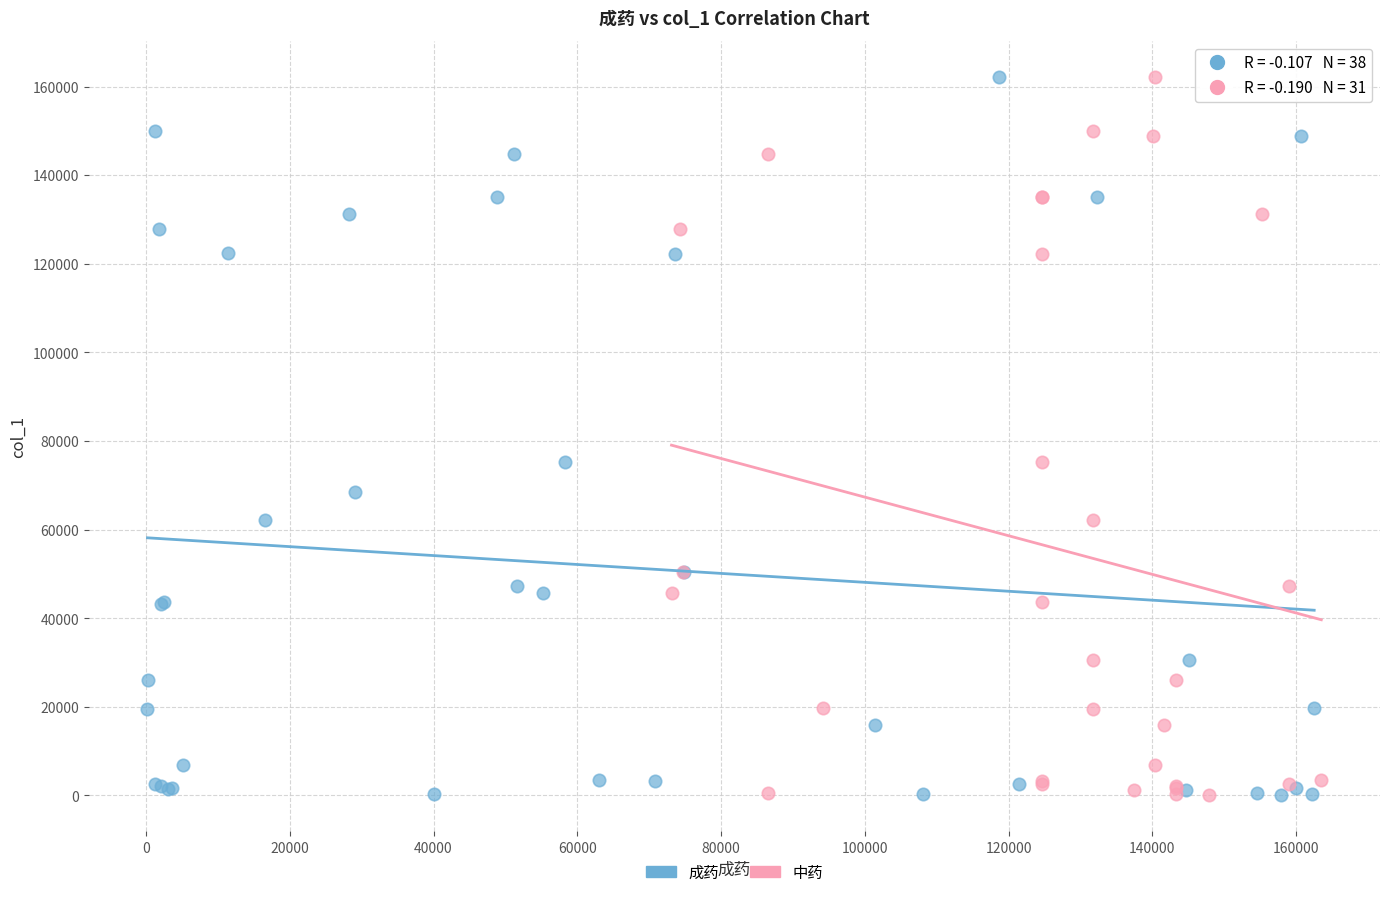

What are all the series names shown in the legend?

成药, 中药